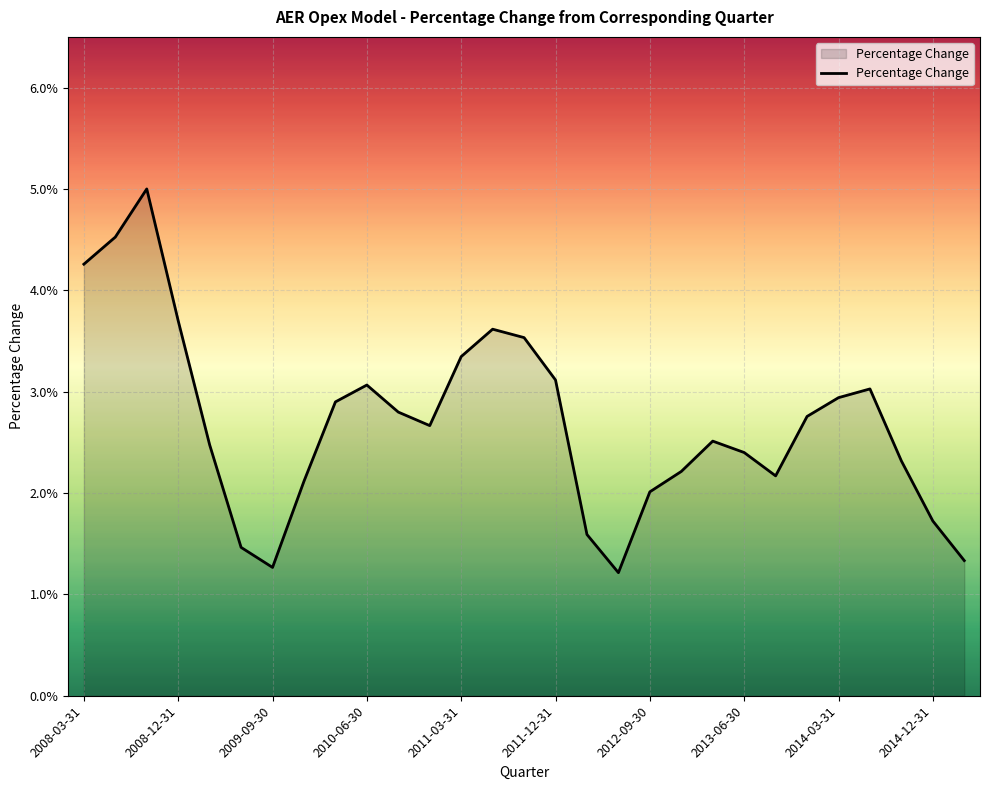

What is the difference between the maximum and minimum values?

3.8